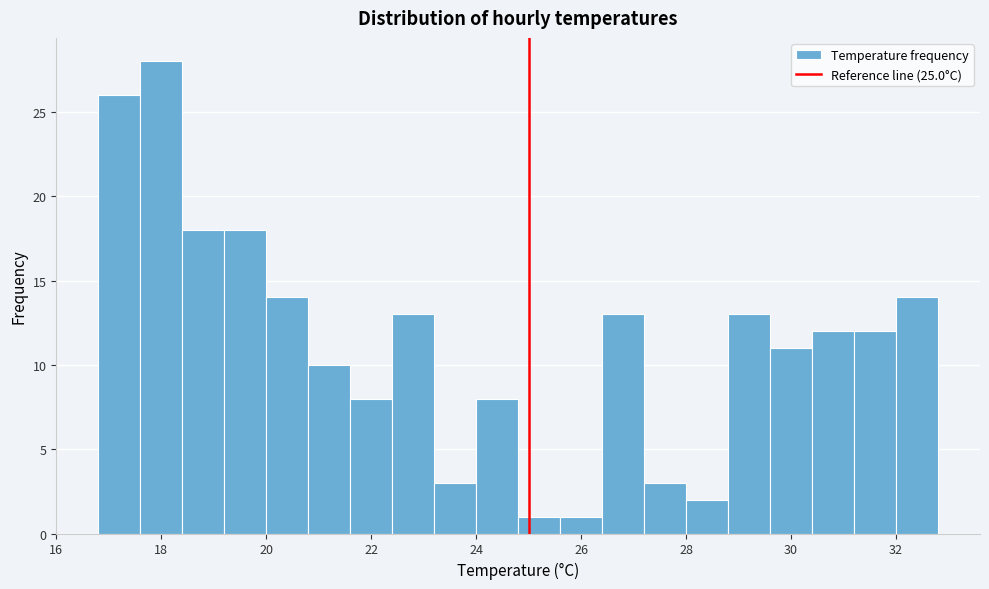

Reading left to right, list every bar in this chart as the range it spans on the x-axis followed by its height. The values are not printed on the chart, so give them approximately, as read against the axis.

16.8 to 17.6: 26
17.6 to 18.4: 28
18.4 to 19.2: 18
19.2 to 20.0: 18
20.0 to 20.8: 14
20.8 to 21.6: 10
21.6 to 22.4: 8
22.4 to 23.2: 13
23.2 to 24.0: 3
24.0 to 24.8: 8
24.8 to 25.6: 1
25.6 to 26.4: 1
26.4 to 27.2: 13
27.2 to 28.0: 3
28.0 to 28.8: 2
28.8 to 29.6: 13
29.6 to 30.4: 11
30.4 to 31.2: 12
31.2 to 32.0: 12
32.0 to 32.8: 14